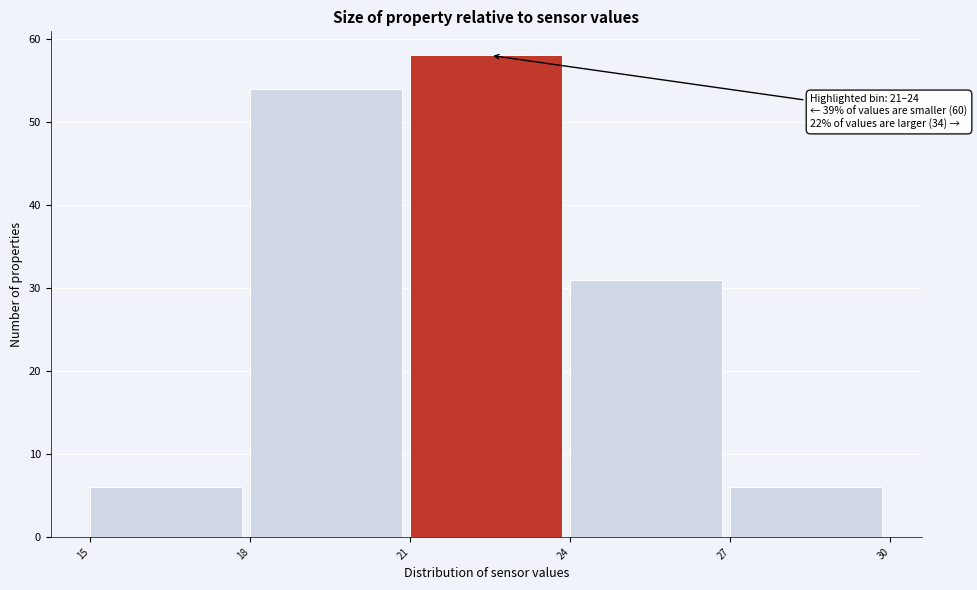

Which range on the x-axis has the tallest bar?

21 to 24